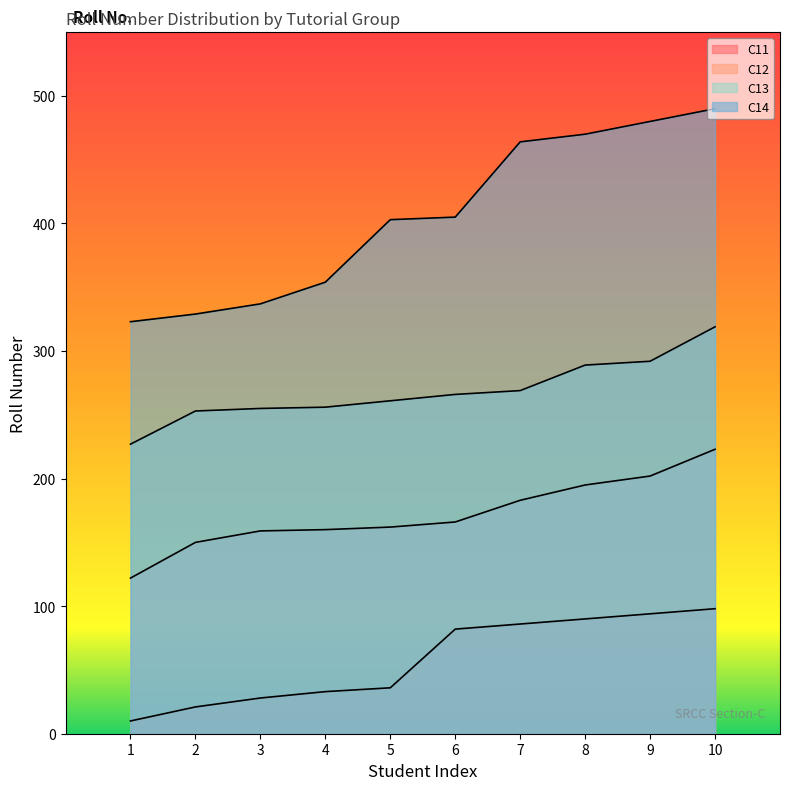

At which label is C12 closest to 172?

6